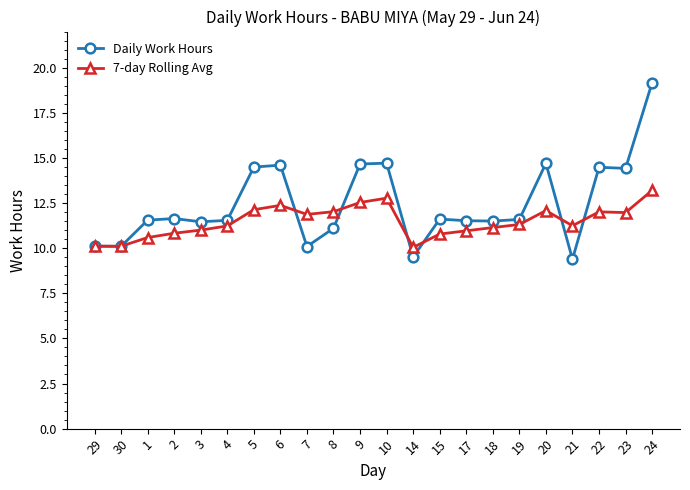

How many distinct data groups are displayed?

2